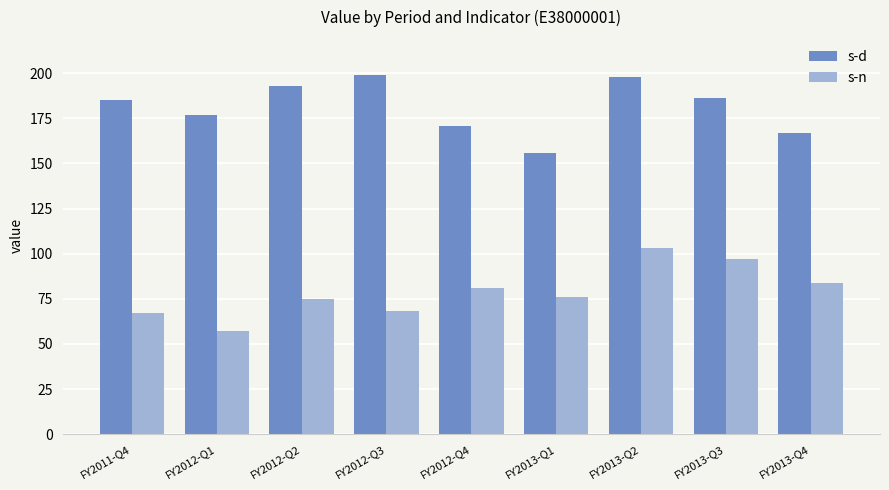

Rank the series by their average value, from lowest to highest.

s-n, s-d